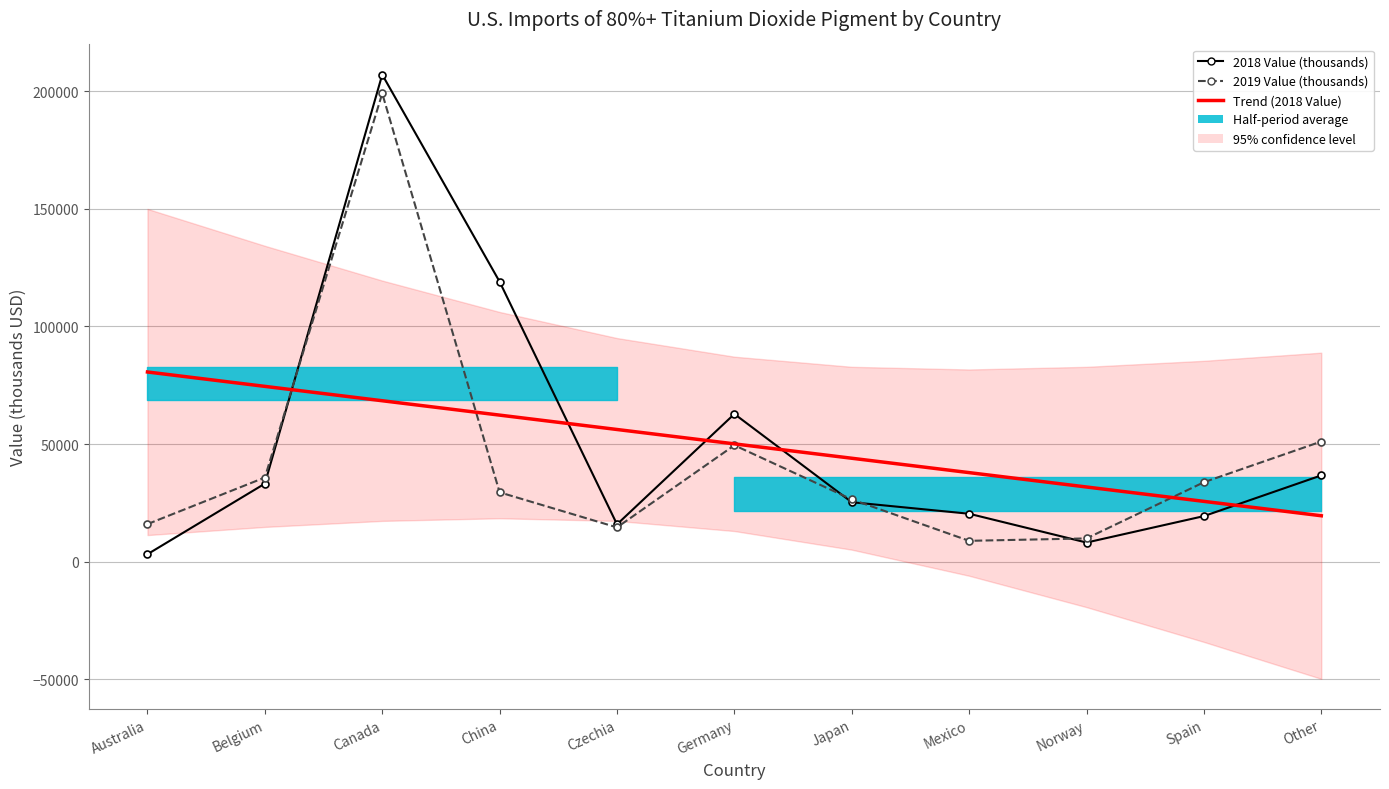

Where does the 2018 Value (thousands) series first go above 25300?

Belgium